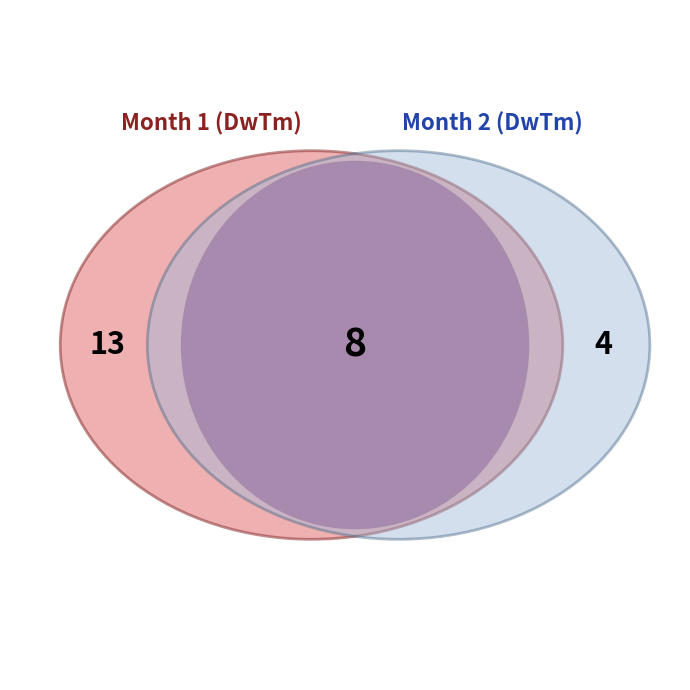

Does any single category account for the majority?

Yes